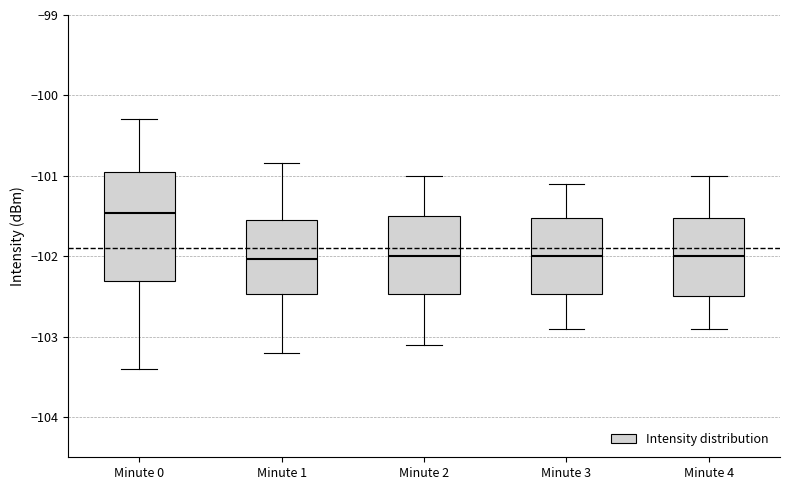

Comparing the boxes themselves (not the whiskers), which one is the tallest?

Minute 0